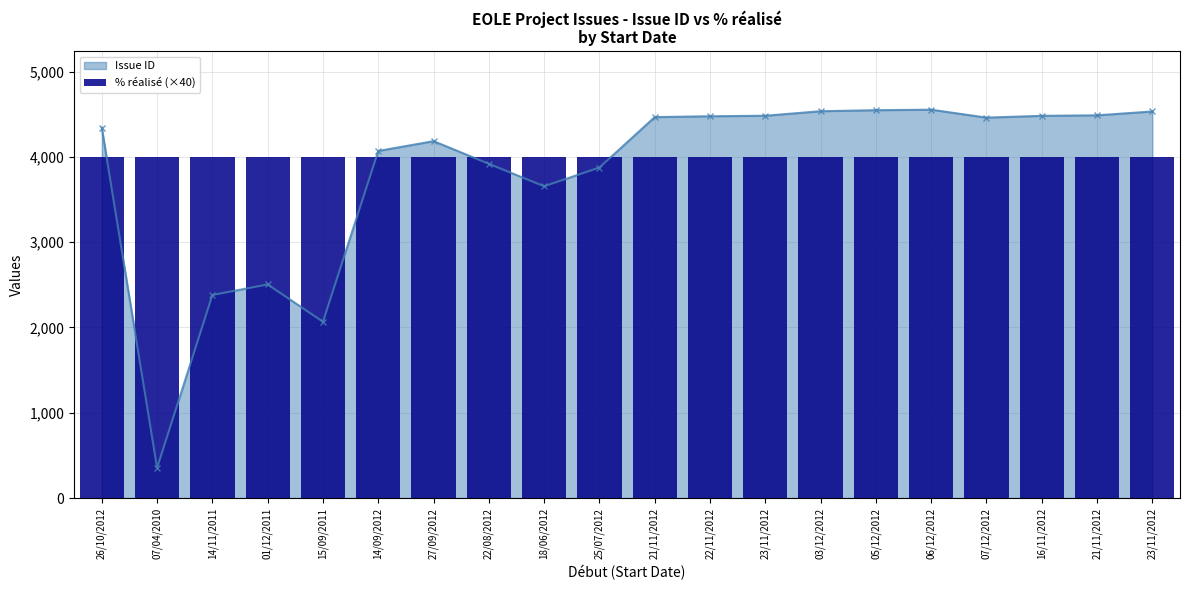

How many values exceed 4460?

9